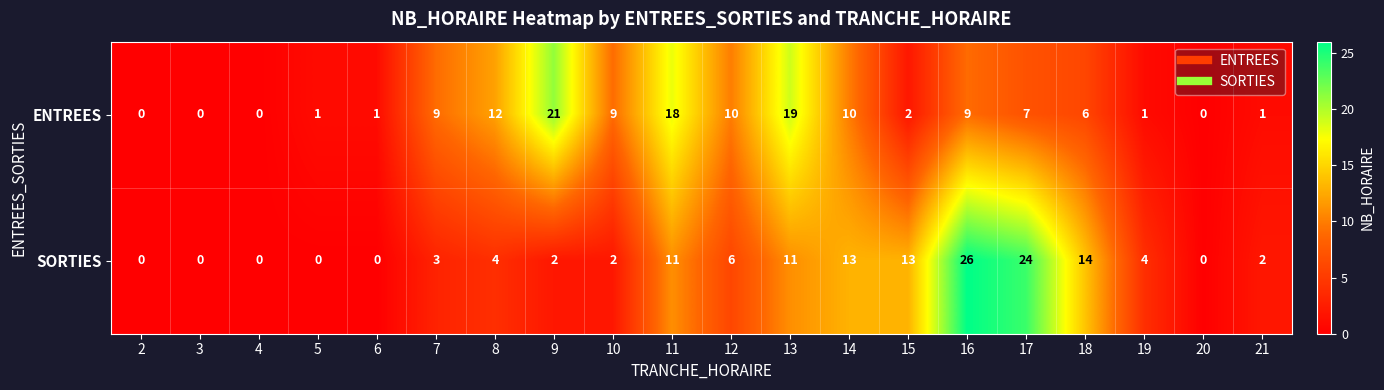

Which series has the largest total across all categories?

ENTREES